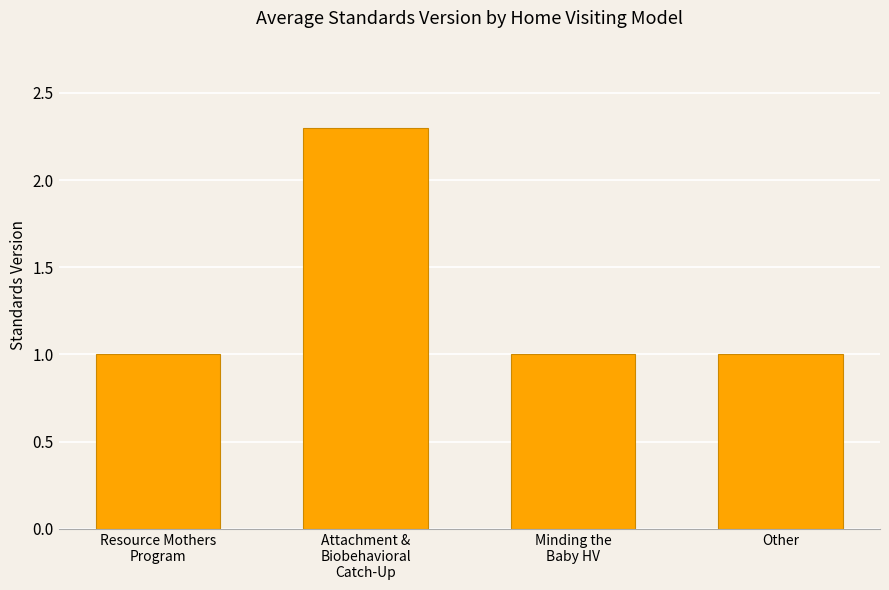

What is the average value?

1.3